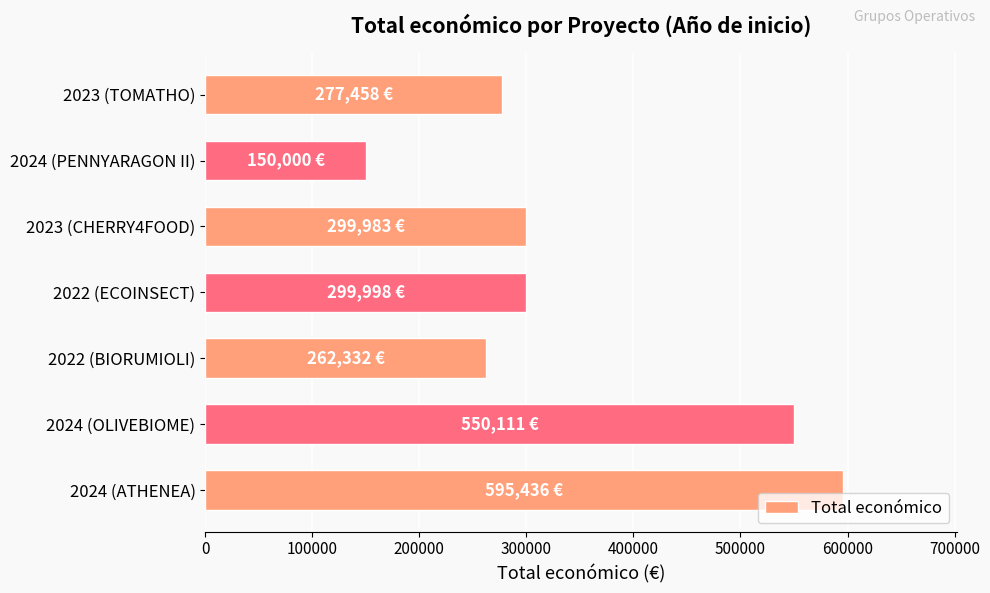

What is the change in value from 2024 (PENNYARAGON II) to 2022 (BIORUMIOLI)?

+112332